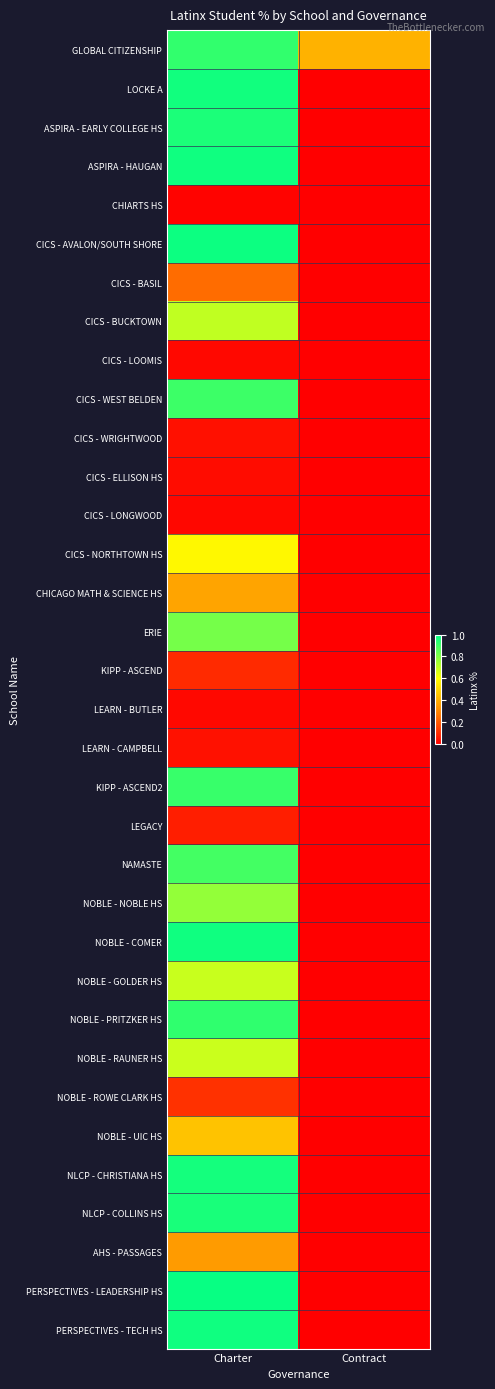

What is the total value across all series at Contract?

0.4